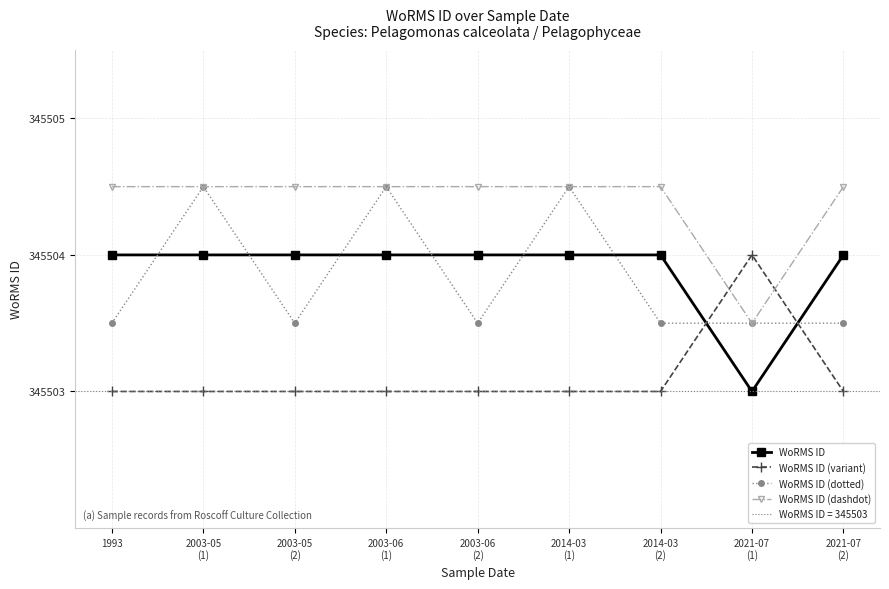

What is the value of the WoRMS ID (dotted) point at the 5th from the left?

345503.5